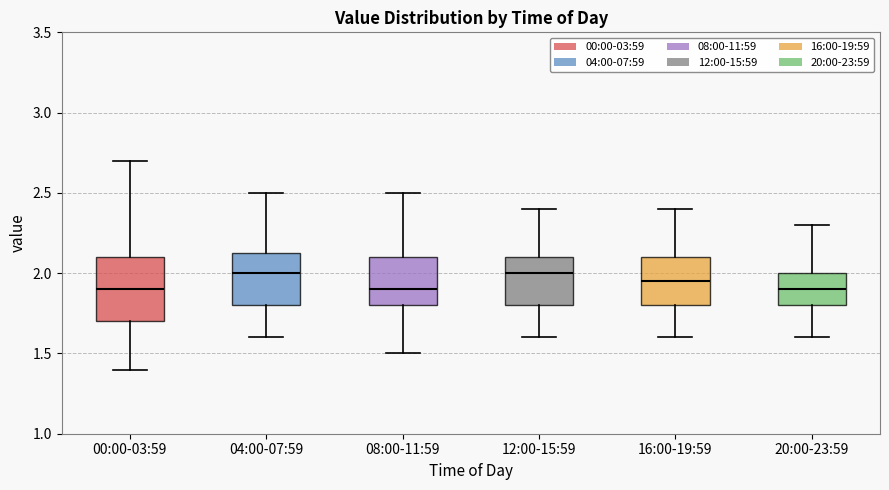

Reading left to right, transcribe this box plot: for each box, give where its median line is, the range the box spans, and where its two whiskers end, as read against the y-axis. The values are not printed on the chart, so give them approximately, as read against the axis.

00:00-03:59: median 1.90, box 1.70 to 2.10, whiskers 1.40 to 2.70
04:00-07:59: median 2.00, box 1.80 to 2.15, whiskers 1.60 to 2.50
08:00-11:59: median 1.90, box 1.80 to 2.10, whiskers 1.50 to 2.50
12:00-15:59: median 2.00, box 1.80 to 2.10, whiskers 1.60 to 2.40
16:00-19:59: median 1.95, box 1.80 to 2.10, whiskers 1.60 to 2.40
20:00-23:59: median 1.90, box 1.80 to 2.00, whiskers 1.60 to 2.30